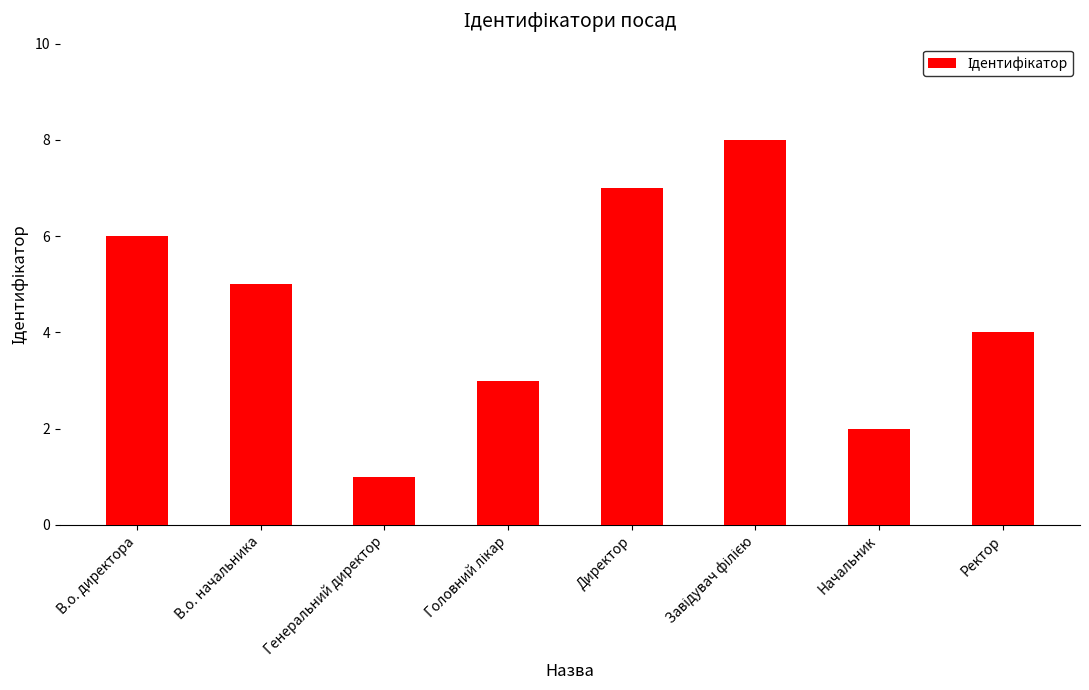

How many bars are there in total?

8